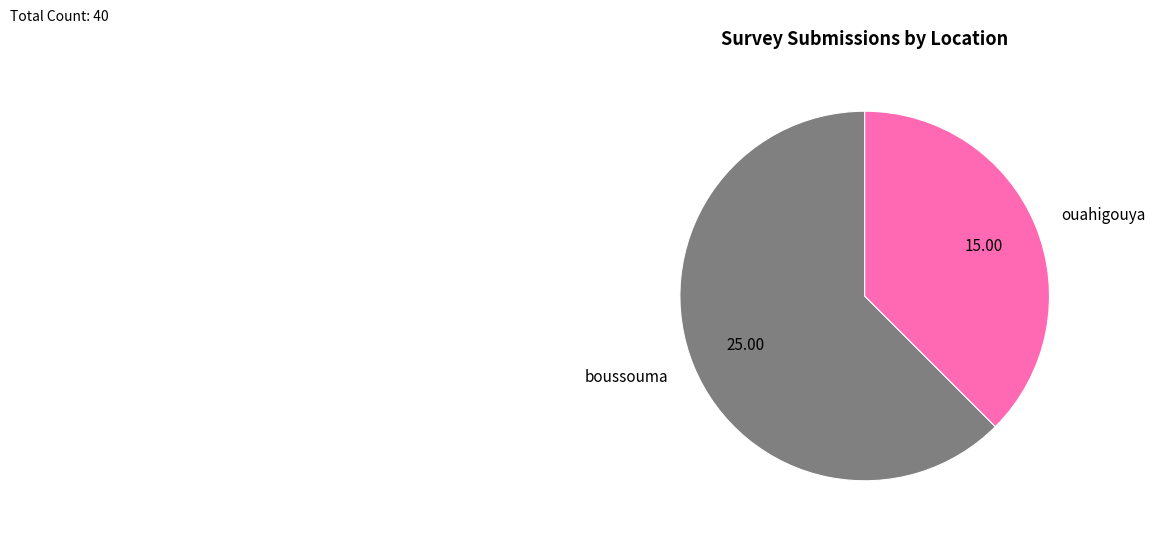

Combined, do ouahigouya and boussouma account for over 50%?

Yes